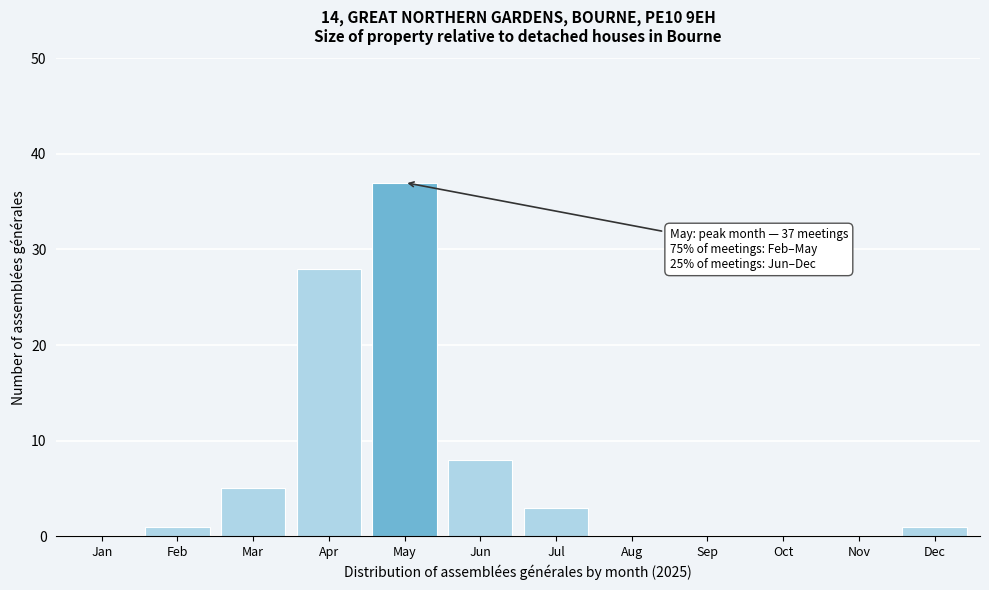

Reading left to right, what are all the values shown in this chart?

Jan=0	Feb=1	Mar=5	Apr=28	May=37	Jun=8	Jul=3	Aug=0	Sep=0	Oct=0	Nov=0	Dec=1